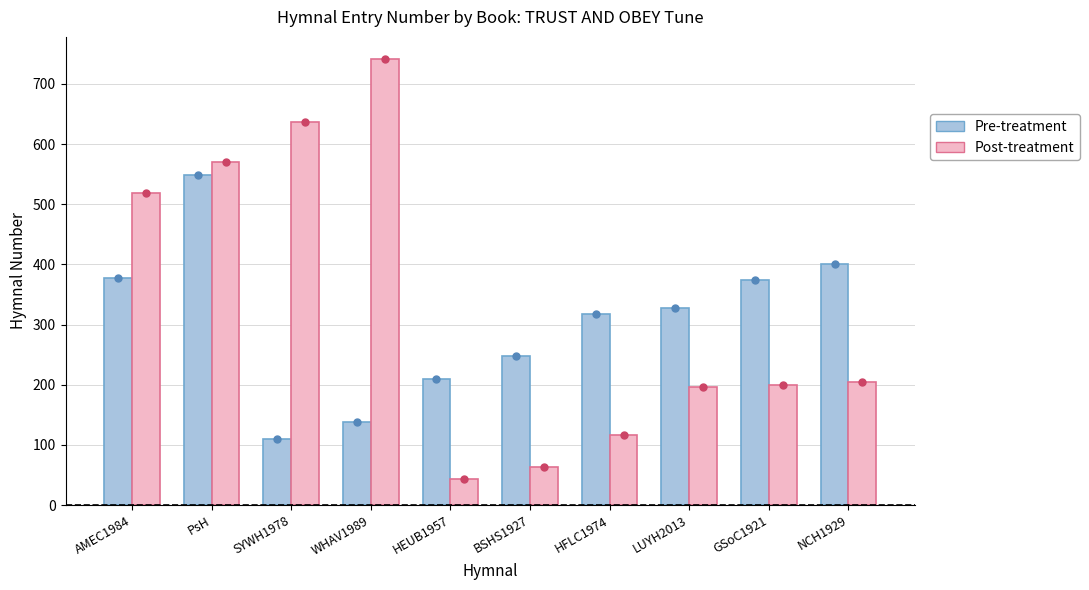

What is the difference between the maximum and minimum values in the Pre-treatment series?

438